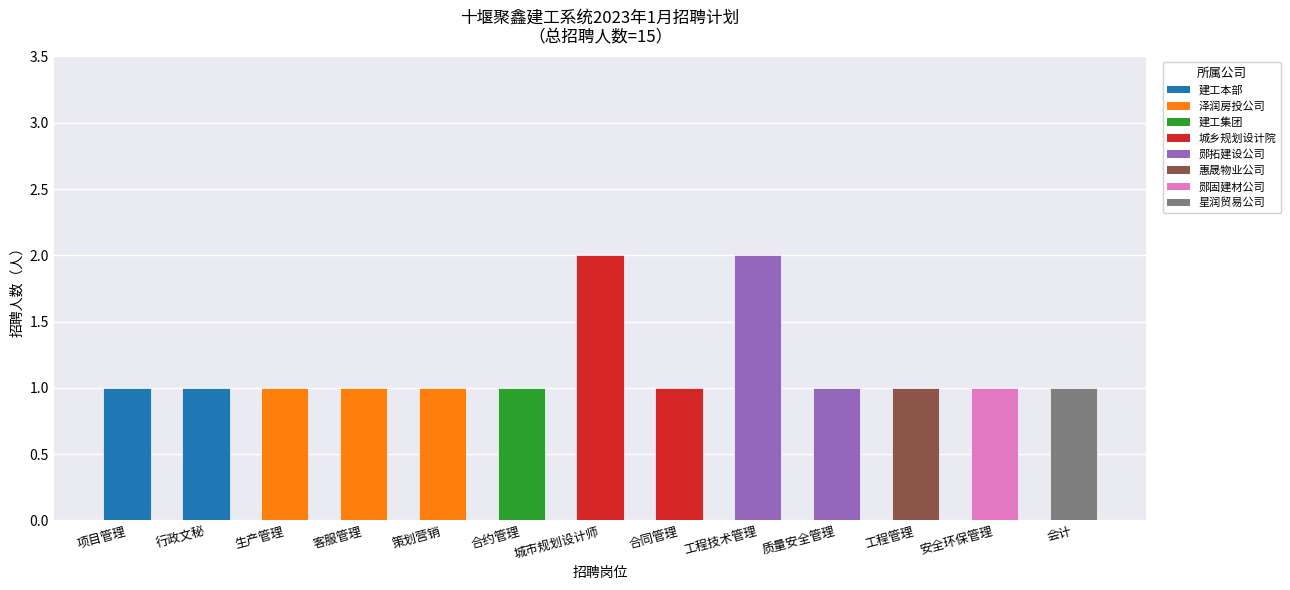

Is it true that the value at 项目管理 is 1?

True